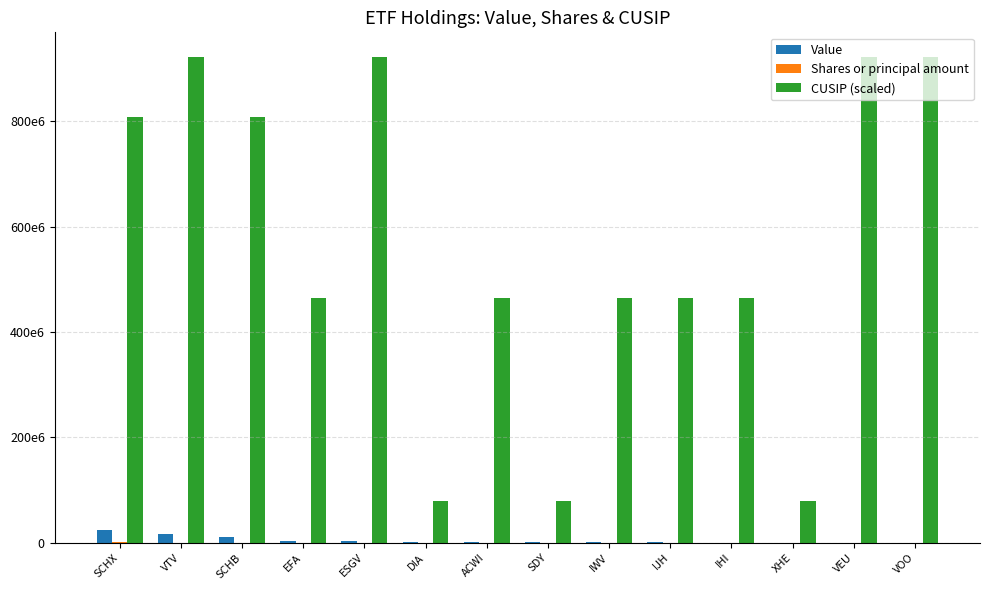

At which label does Shares or principal amount first exceed 7745?

SCHX